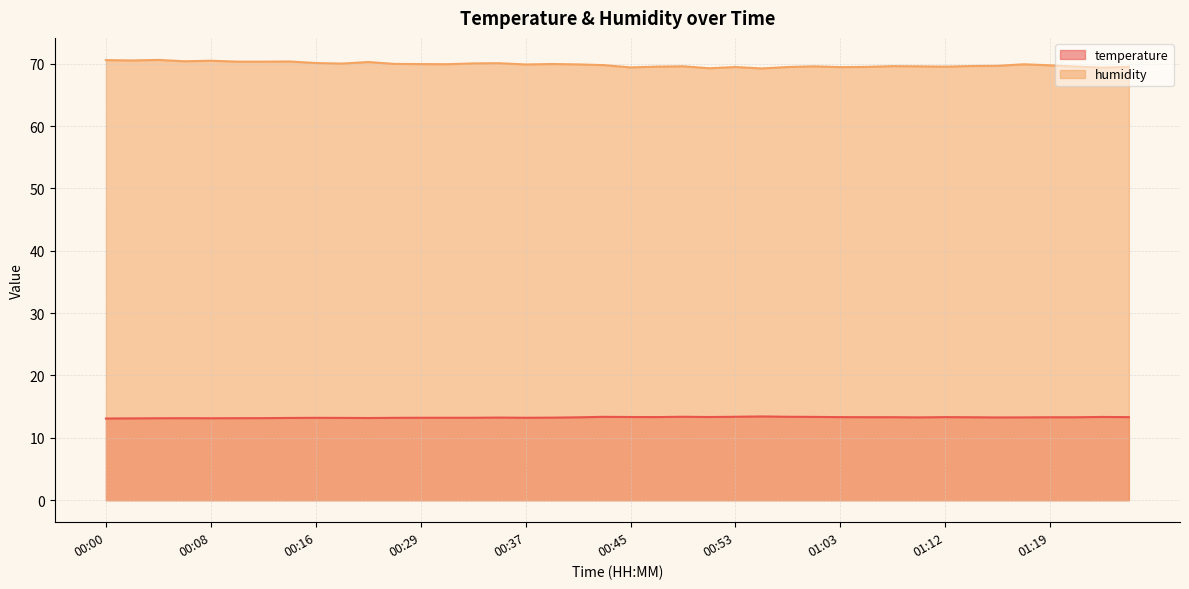

What is the total value across all series at 01:21?

82.8